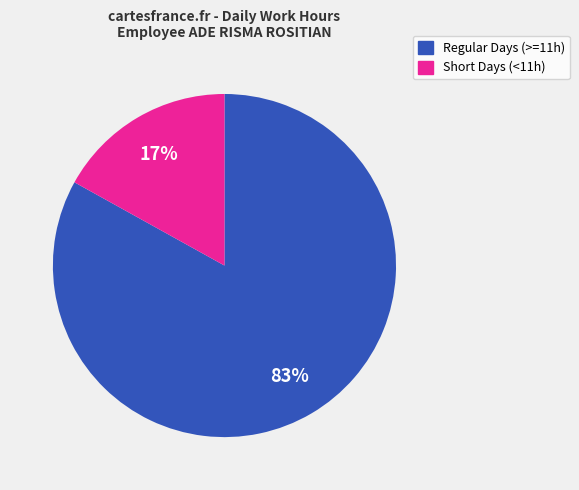

How many segments does this pie chart have?

2